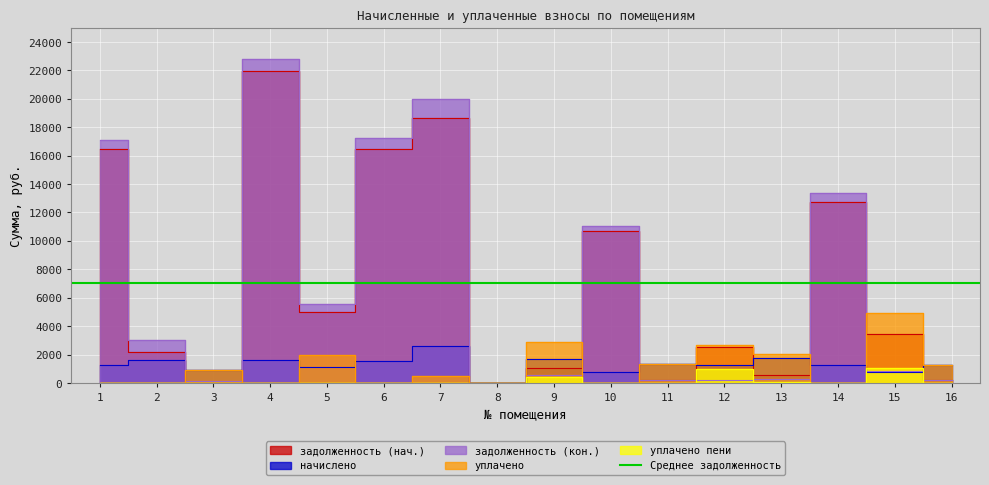

How many times do задолженность (кон.) and начислено cross each other?

6